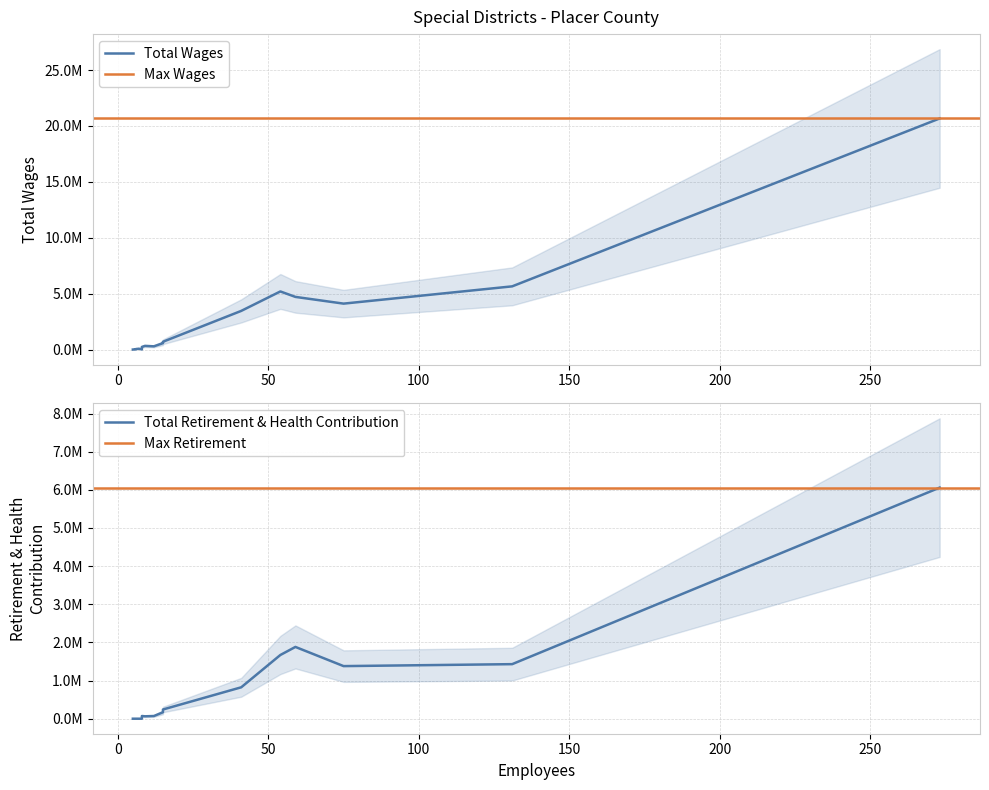

True or false: Total Retirement & Health Contribution and Total Wages cross at least once.

False